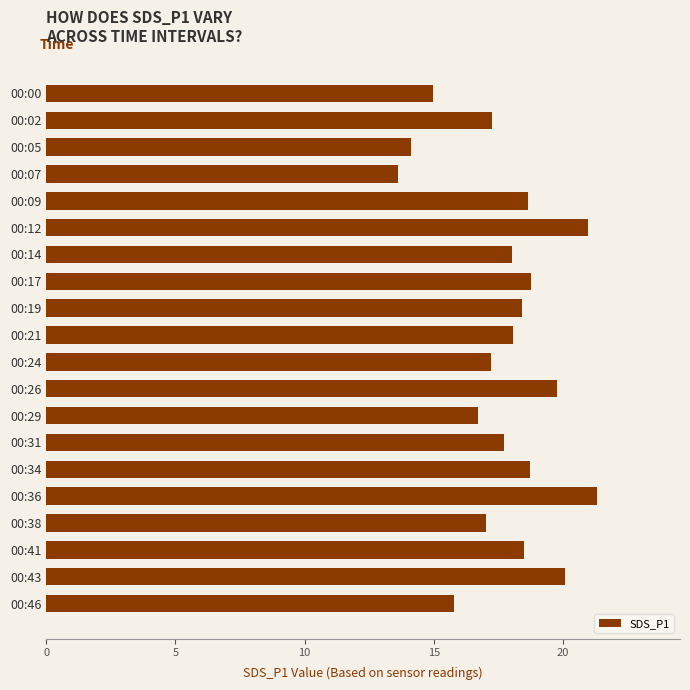

How many bars are there in total?

20